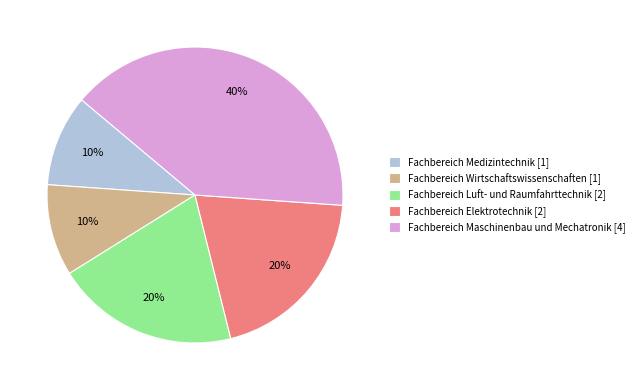

To the nearest percent, what portion does Fachbereich Luft- und Raumfahrttechnik [2] represent?

20%